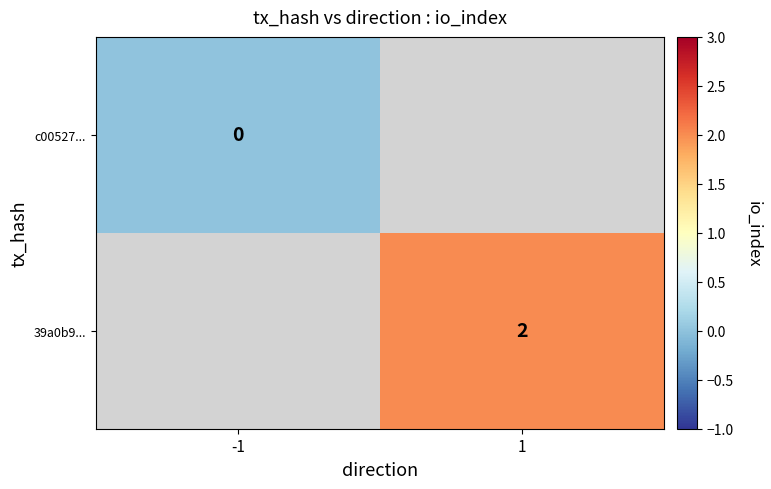

Is the value of c00527... at -1 greater than the value of 39a0b9... at 1?

No